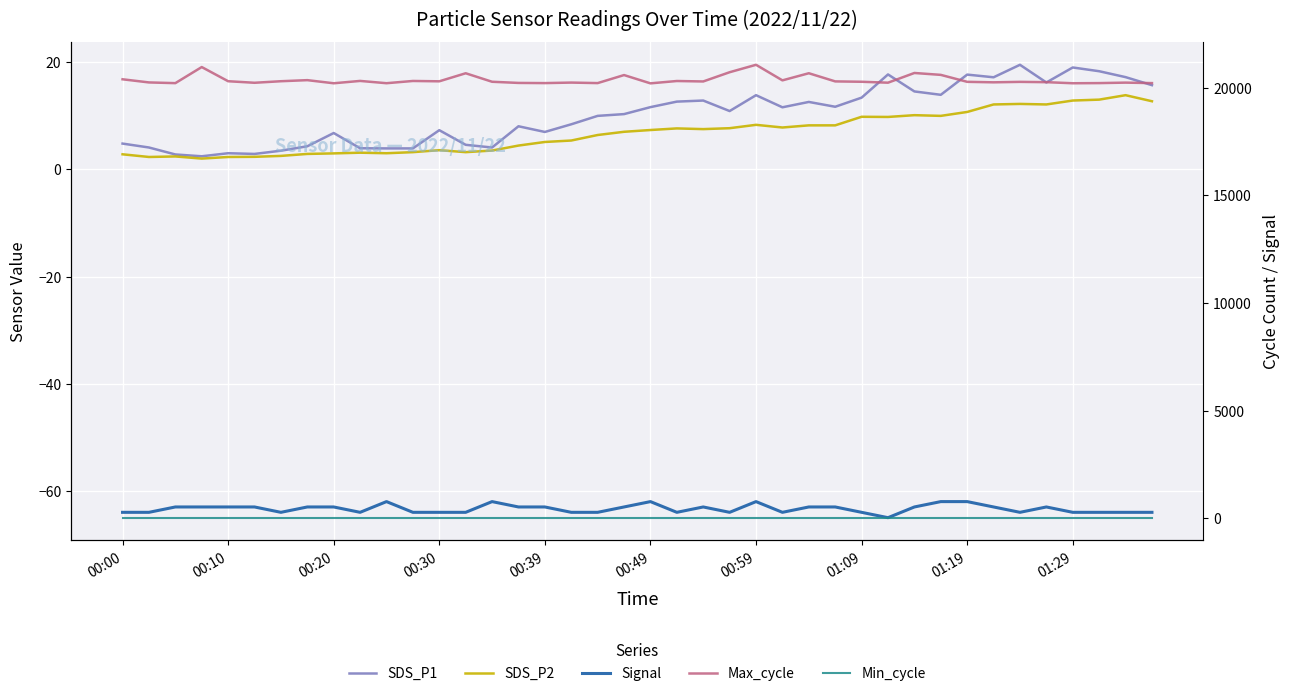

The value of Signal at 33 is -31.8. True or false?

False